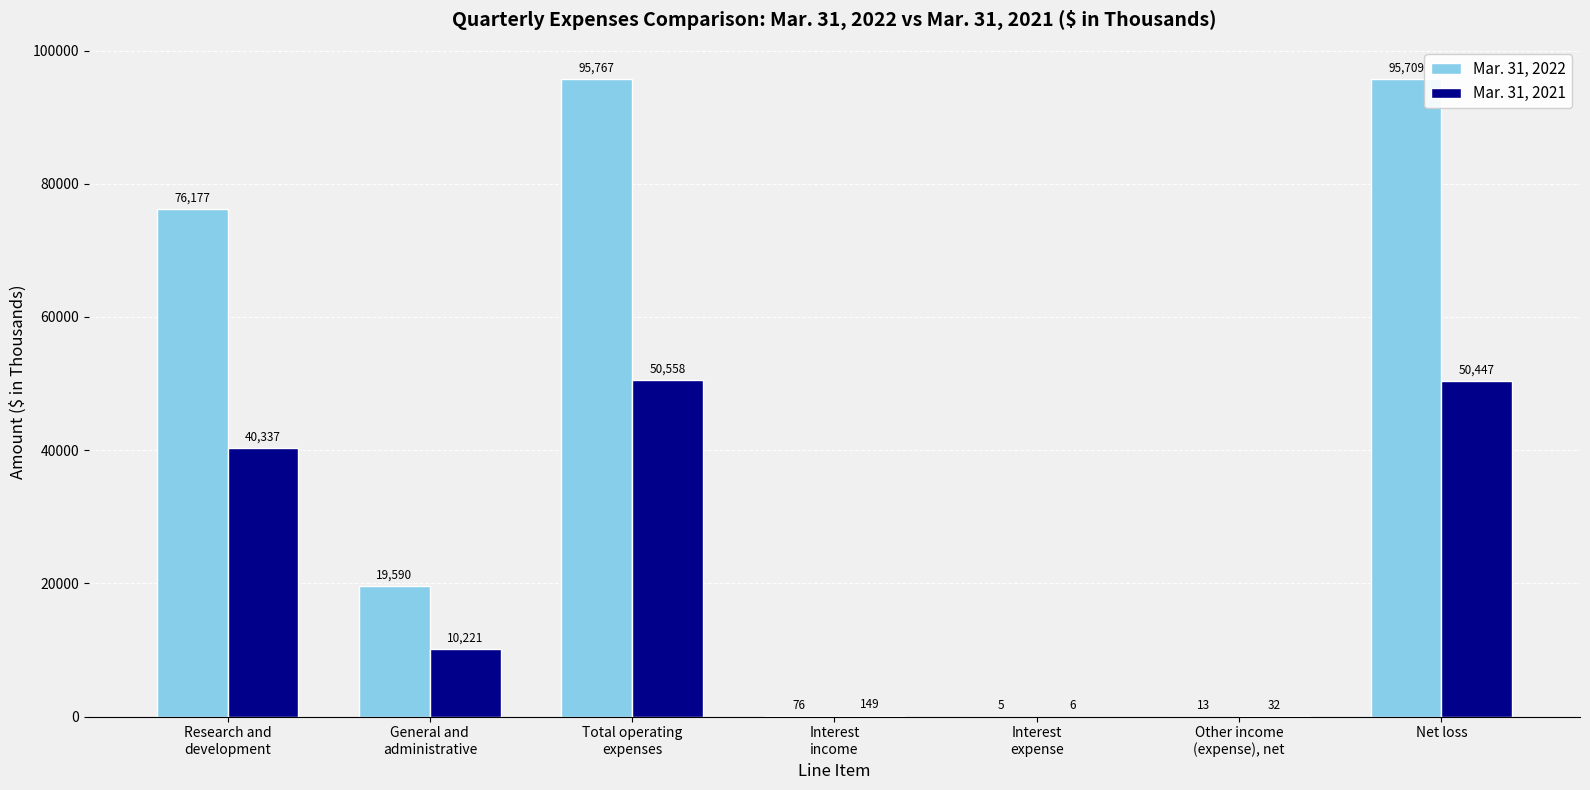

Reading left to right, list all the values displayed in this chart.

Mar. 31, 2022: 76177	19590	95767	76	5	13	95709
Mar. 31, 2021: 40337	10221	50558	149	6	32	50447